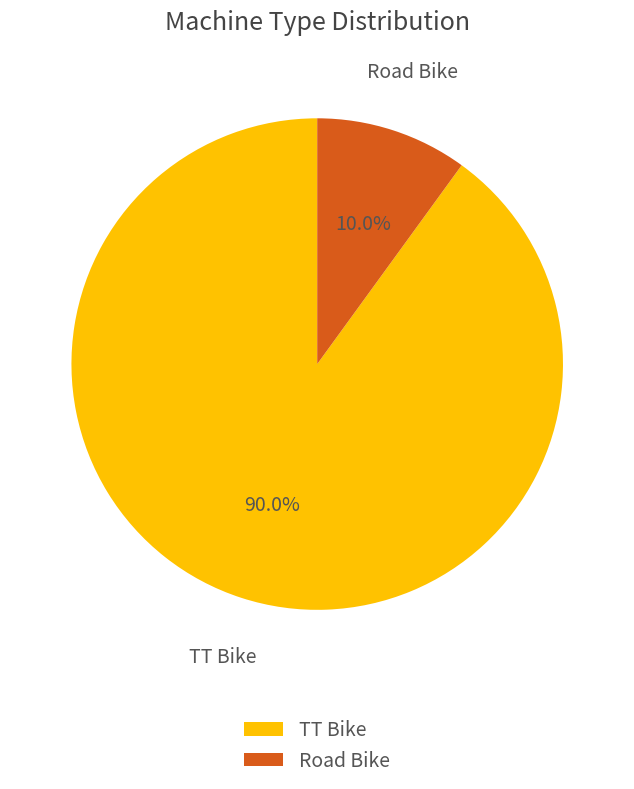

The Road Bike slice represents 10% of the pie. True or false?

True